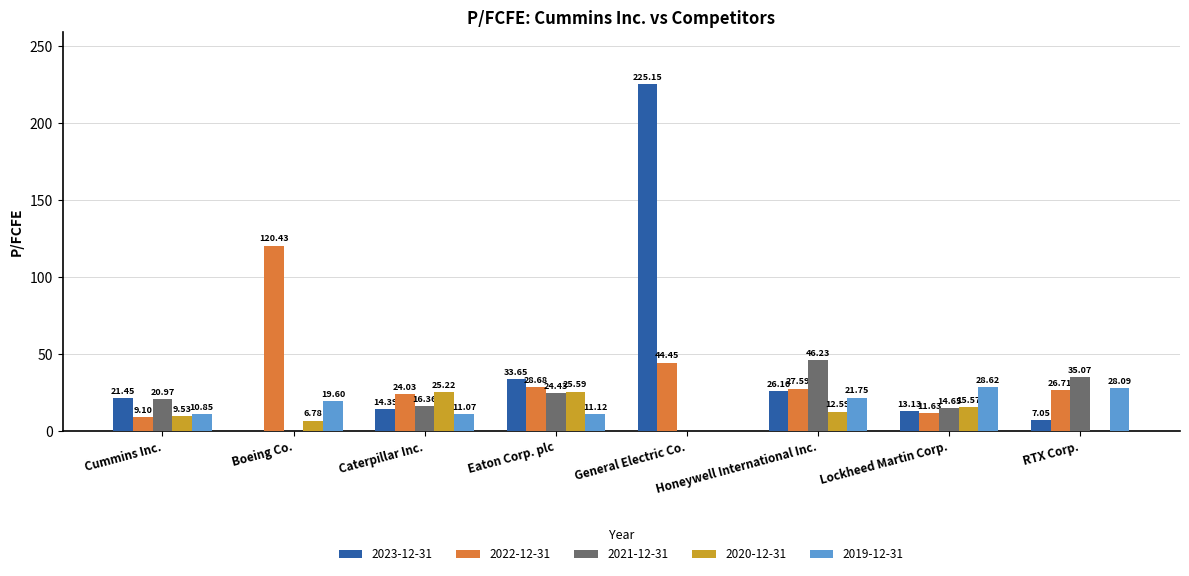

How many values in the 2022-12-31 series exceed 27?

4